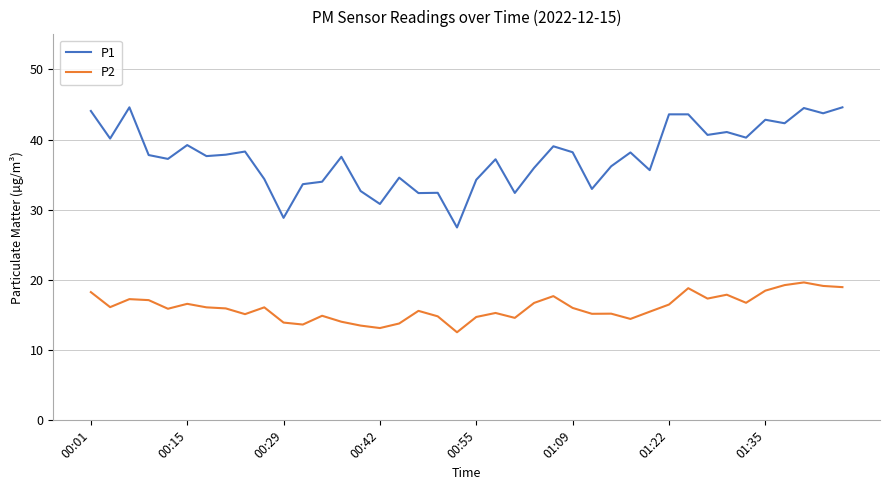

Which series has the largest range (max minus min)?

P1